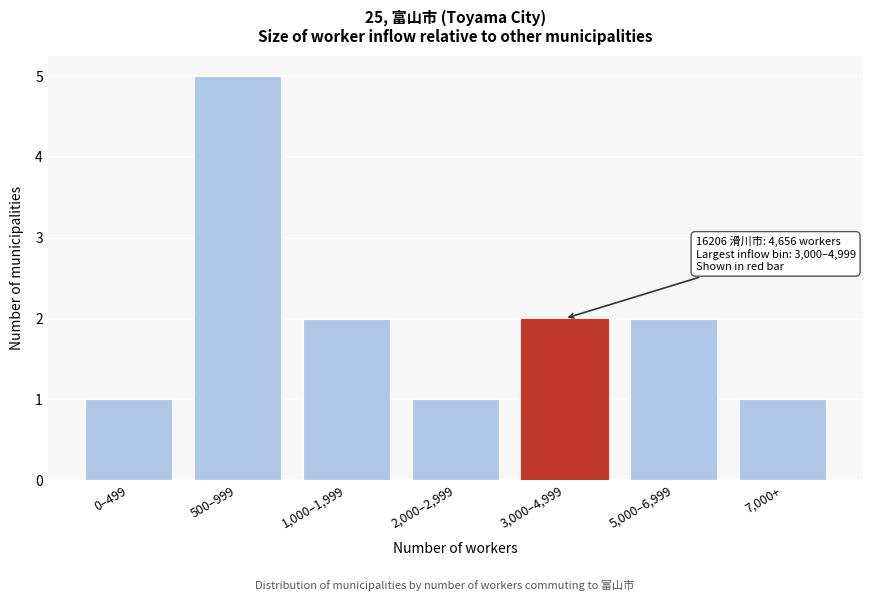

Reading left to right, transcribe all the data shown in this chart.

1	5	2	1	2	2	1